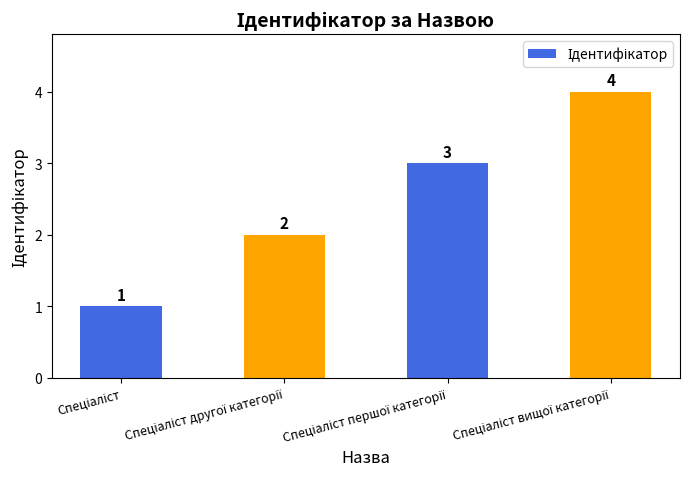

What is the difference between the maximum and minimum values?

3